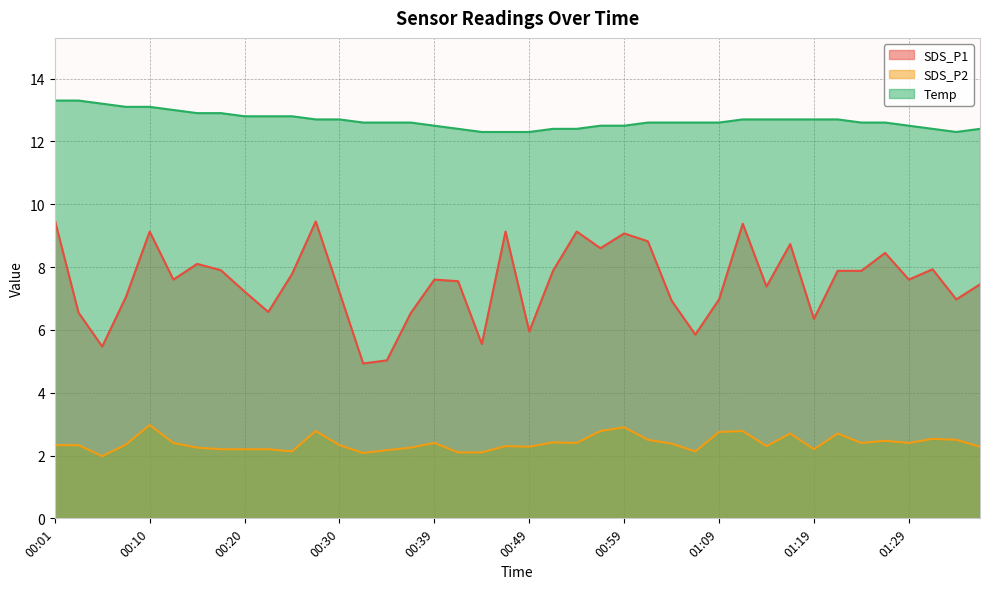

Does the chart display data point markers on the line(s)?

No